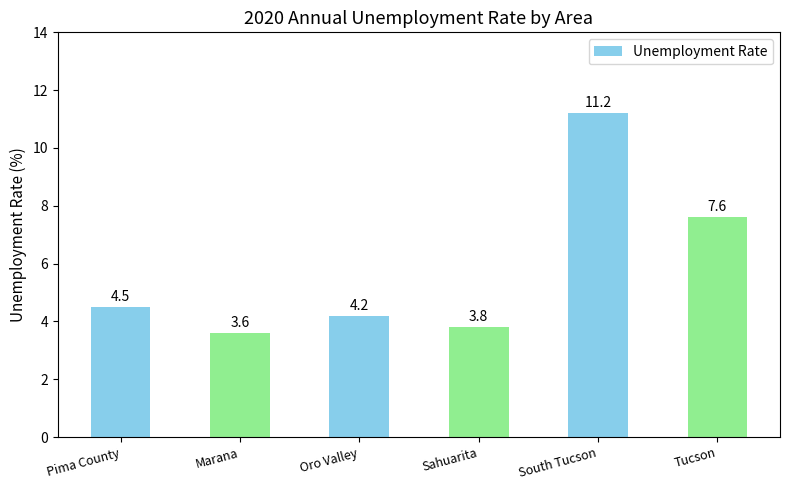

Reading left to right, list all the values displayed in this chart.

4.5	3.6	4.2	3.8	11.2	7.6